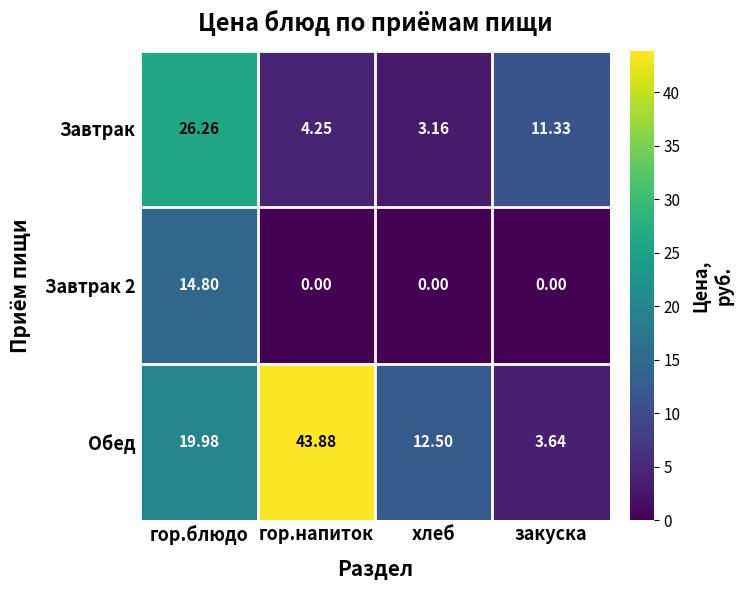

Between гор.напиток and закуска, which series saw the biggest shift?

Обед